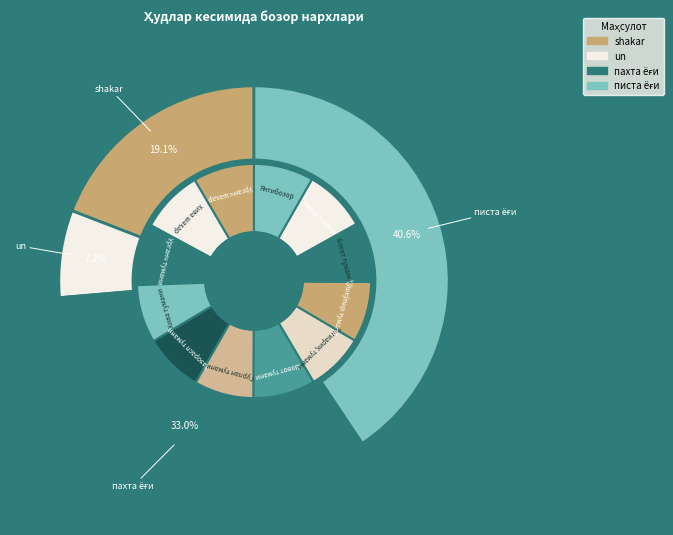

Is it true that Қўшкўпир тумани is 1% of the pie?

False